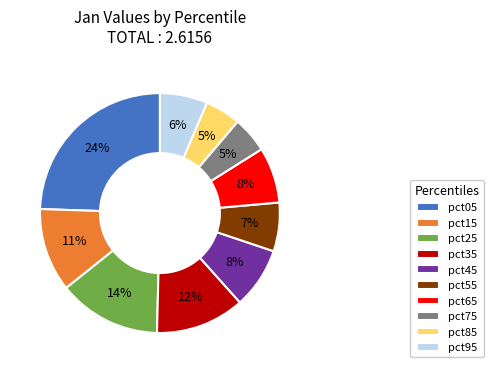

The pct25 slice represents 14% of the pie. True or false?

True